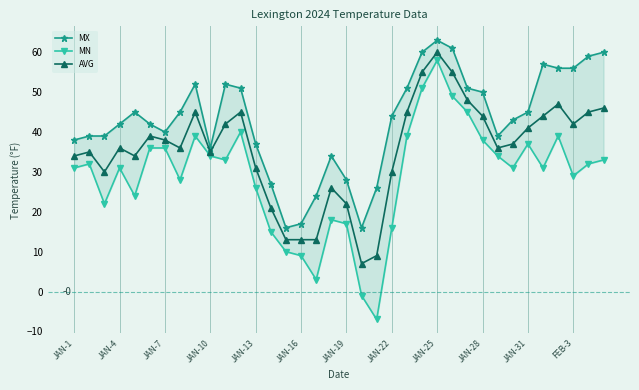

Rank the series by their maximum value, from lowest to highest.

MN, AVG, MX